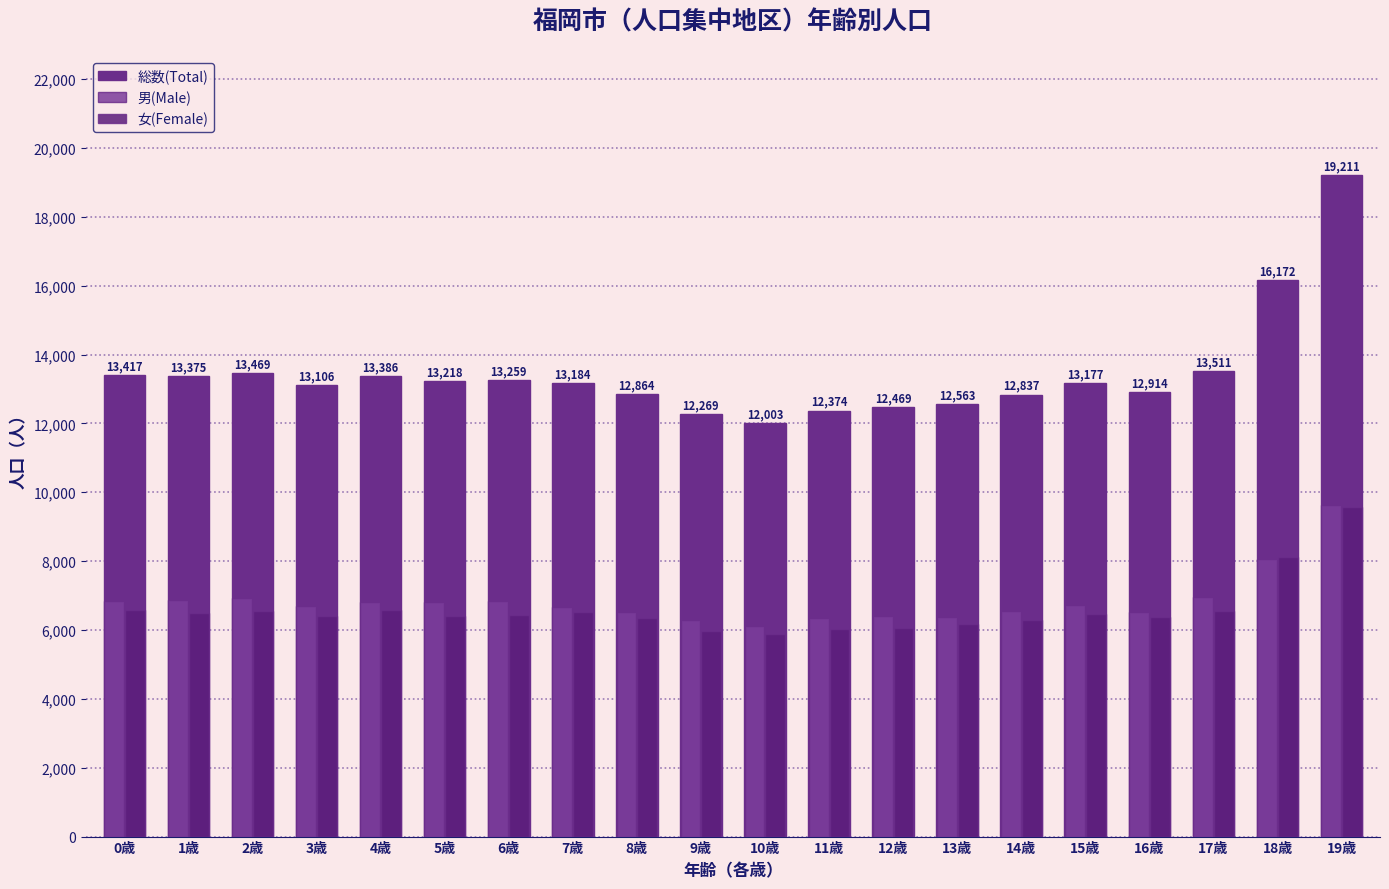

What is the label of the 5th bar from the left?

4歳